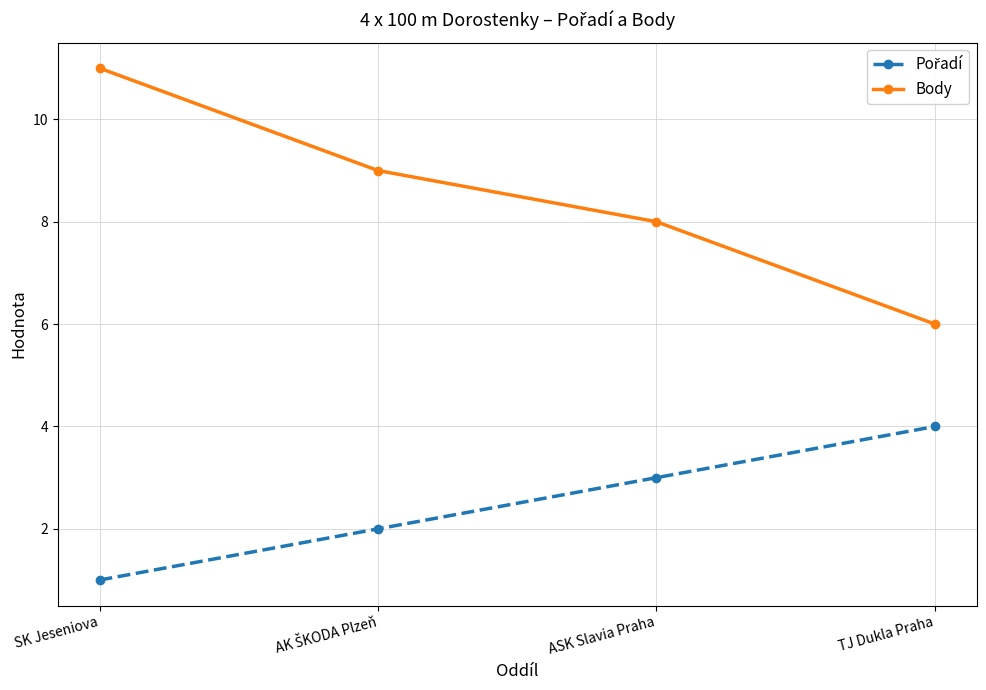

What is the value of the Body point at the 3rd from the left?

8